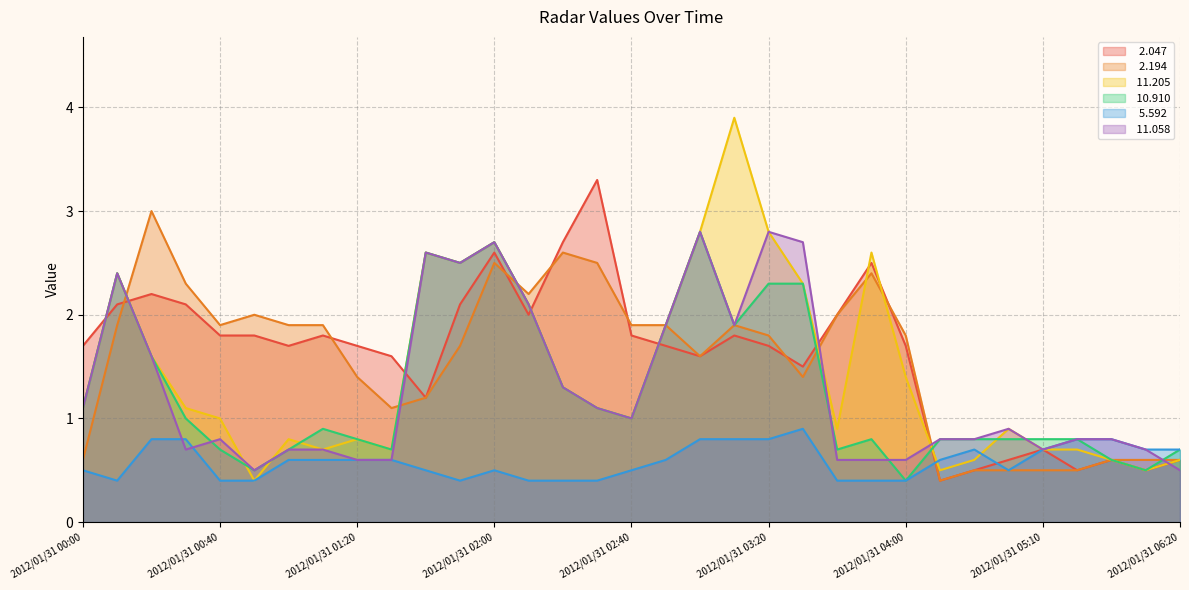

Reading left to right, list all the values displayed in this chart.

  2.047: 2012/01/31 00:00=1.7	2012/01/31 00:10=2.1	2012/01/31 00:20=2.2	2012/01/31 00:30=2.1	2012/01/31 00:40=1.8	2012/01/31 00:50=1.8	2012/01/31 01:00=1.7	2012/01/31 01:10=1.8	2012/01/31 01:20=1.7	2012/01/31 01:30=1.6	2012/01/31 01:40=1.2	2012/01/31 01:50=2.1	2012/01/31 02:00=2.6	2012/01/31 02:10=2.0	2012/01/31 02:20=2.7	2012/01/31 02:30=3.3	2012/01/31 02:40=1.8	2012/01/31 02:50=1.7	2012/01/31 03:00=1.6	2012/01/31 03:10=1.8	2012/01/31 03:20=1.7	2012/01/31 03:30=1.5	2012/01/31 03:40=2.0	2012/01/31 03:50=2.5	2012/01/31 04:00=1.7	2012/01/31 04:30=0.4	2012/01/31 04:40=0.5	2012/01/31 04:50=0.6	2012/01/31 05:10=0.7	2012/01/31 05:20=0.5	2012/01/31 05:30=0.6	2012/01/31 06:10=0.5	2012/01/31 06:20=0.6
  2.194: 2012/01/31 00:00=0.6	2012/01/31 00:10=1.9	2012/01/31 00:20=3.0	2012/01/31 00:30=2.3	2012/01/31 00:40=1.9	2012/01/31 00:50=2.0	2012/01/31 01:00=1.9	2012/01/31 01:10=1.9	2012/01/31 01:20=1.4	2012/01/31 01:30=1.1	2012/01/31 01:40=1.2	2012/01/31 01:50=1.7	2012/01/31 02:00=2.5	2012/01/31 02:10=2.2	2012/01/31 02:20=2.6	2012/01/31 02:30=2.5	2012/01/31 02:40=1.9	2012/01/31 02:50=1.9	2012/01/31 03:00=1.6	2012/01/31 03:10=1.9	2012/01/31 03:20=1.8	2012/01/31 03:30=1.4	2012/01/31 03:40=2.0	2012/01/31 03:50=2.4	2012/01/31 04:00=1.8	2012/01/31 04:30=0.4	2012/01/31 04:40=0.5	2012/01/31 04:50=0.5	2012/01/31 05:10=0.5	2012/01/31 05:20=0.5	2012/01/31 05:30=0.6	2012/01/31 06:10=0.6	2012/01/31 06:20=0.6
 11.205: 2012/01/31 00:00=1.1	2012/01/31 00:10=2.4	2012/01/31 00:20=1.6	2012/01/31 00:30=1.1	2012/01/31 00:40=1.0	2012/01/31 00:50=0.4	2012/01/31 01:00=0.8	2012/01/31 01:10=0.7	2012/01/31 01:20=0.8	2012/01/31 01:30=0.7	2012/01/31 01:40=2.6	2012/01/31 01:50=2.5	2012/01/31 02:00=2.7	2012/01/31 02:10=2.1	2012/01/31 02:20=1.3	2012/01/31 02:30=1.1	2012/01/31 02:40=1.0	2012/01/31 02:50=1.9	2012/01/31 03:00=2.8	2012/01/31 03:10=3.9	2012/01/31 03:20=2.8	2012/01/31 03:30=2.3	2012/01/31 03:40=0.9	2012/01/31 03:50=2.6	2012/01/31 04:00=1.4	2012/01/31 04:30=0.5	2012/01/31 04:40=0.6	2012/01/31 04:50=0.9	2012/01/31 05:10=0.7	2012/01/31 05:20=0.7	2012/01/31 05:30=0.6	2012/01/31 06:10=0.5	2012/01/31 06:20=0.6
 10.910: 2012/01/31 00:00=1.1	2012/01/31 00:10=2.4	2012/01/31 00:20=1.6	2012/01/31 00:30=1.0	2012/01/31 00:40=0.7	2012/01/31 00:50=0.5	2012/01/31 01:00=0.7	2012/01/31 01:10=0.9	2012/01/31 01:20=0.8	2012/01/31 01:30=0.7	2012/01/31 01:40=2.6	2012/01/31 01:50=2.5	2012/01/31 02:00=2.7	2012/01/31 02:10=2.1	2012/01/31 02:20=1.3	2012/01/31 02:30=1.1	2012/01/31 02:40=1.0	2012/01/31 02:50=1.9	2012/01/31 03:00=2.8	2012/01/31 03:10=1.9	2012/01/31 03:20=2.3	2012/01/31 03:30=2.3	2012/01/31 03:40=0.7	2012/01/31 03:50=0.8	2012/01/31 04:00=0.4	2012/01/31 04:30=0.8	2012/01/31 04:40=0.8	2012/01/31 04:50=0.8	2012/01/31 05:10=0.8	2012/01/31 05:20=0.8	2012/01/31 05:30=0.6	2012/01/31 06:10=0.5	2012/01/31 06:20=0.7
  5.592: 2012/01/31 00:00=0.5	2012/01/31 00:10=0.4	2012/01/31 00:20=0.8	2012/01/31 00:30=0.8	2012/01/31 00:40=0.4	2012/01/31 00:50=0.4	2012/01/31 01:00=0.6	2012/01/31 01:10=0.6	2012/01/31 01:20=0.6	2012/01/31 01:30=0.6	2012/01/31 01:40=0.5	2012/01/31 01:50=0.4	2012/01/31 02:00=0.5	2012/01/31 02:10=0.4	2012/01/31 02:20=0.4	2012/01/31 02:30=0.4	2012/01/31 02:40=0.5	2012/01/31 02:50=0.6	2012/01/31 03:00=0.8	2012/01/31 03:10=0.8	2012/01/31 03:20=0.8	2012/01/31 03:30=0.9	2012/01/31 03:40=0.4	2012/01/31 03:50=0.4	2012/01/31 04:00=0.4	2012/01/31 04:30=0.6	2012/01/31 04:40=0.7	2012/01/31 04:50=0.5	2012/01/31 05:10=0.7	2012/01/31 05:20=0.8	2012/01/31 05:30=0.8	2012/01/31 06:10=0.7	2012/01/31 06:20=0.7
 11.058: 2012/01/31 00:00=1.1	2012/01/31 00:10=2.4	2012/01/31 00:20=1.6	2012/01/31 00:30=0.7	2012/01/31 00:40=0.8	2012/01/31 00:50=0.5	2012/01/31 01:00=0.7	2012/01/31 01:10=0.7	2012/01/31 01:20=0.6	2012/01/31 01:30=0.6	2012/01/31 01:40=2.6	2012/01/31 01:50=2.5	2012/01/31 02:00=2.7	2012/01/31 02:10=2.1	2012/01/31 02:20=1.3	2012/01/31 02:30=1.1	2012/01/31 02:40=1.0	2012/01/31 02:50=1.9	2012/01/31 03:00=2.8	2012/01/31 03:10=1.9	2012/01/31 03:20=2.8	2012/01/31 03:30=2.7	2012/01/31 03:40=0.6	2012/01/31 03:50=0.6	2012/01/31 04:00=0.6	2012/01/31 04:30=0.8	2012/01/31 04:40=0.8	2012/01/31 04:50=0.9	2012/01/31 05:10=0.7	2012/01/31 05:20=0.8	2012/01/31 05:30=0.8	2012/01/31 06:10=0.7	2012/01/31 06:20=0.5